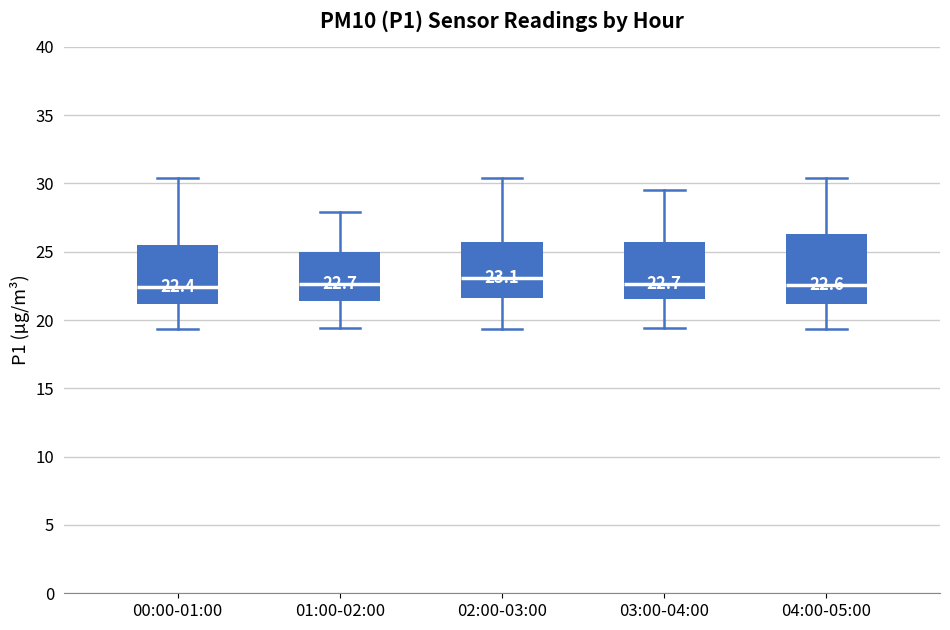

Which box is the tallest, from its lower edge to its upper edge?

04:00-05:00